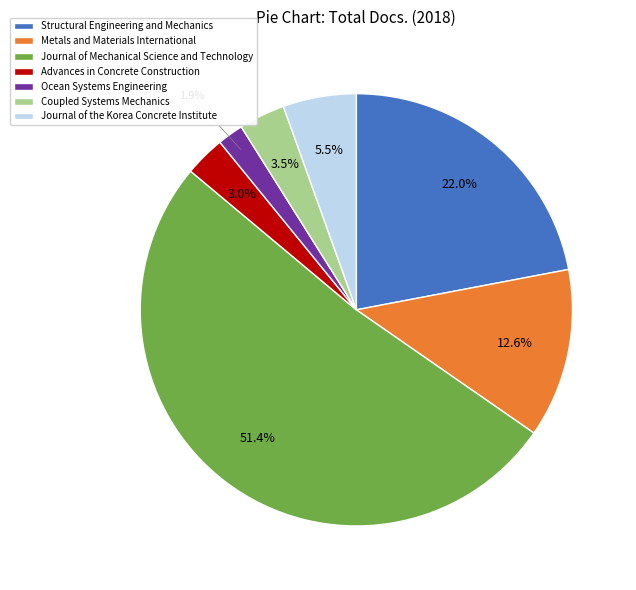

Which slice is the largest?

Journal of Mechanical Science and Technology